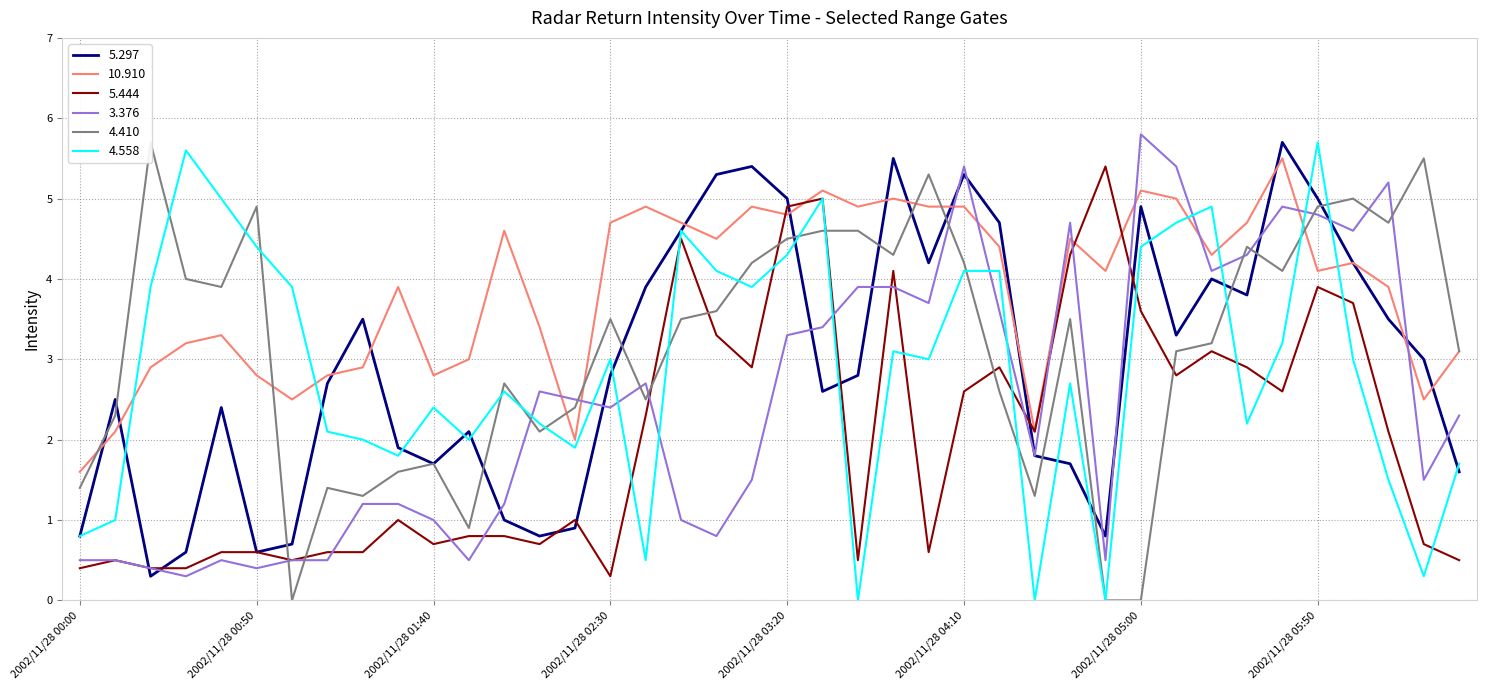

True or false: 10.910 has more than 2 points higher than both neighbors.

True